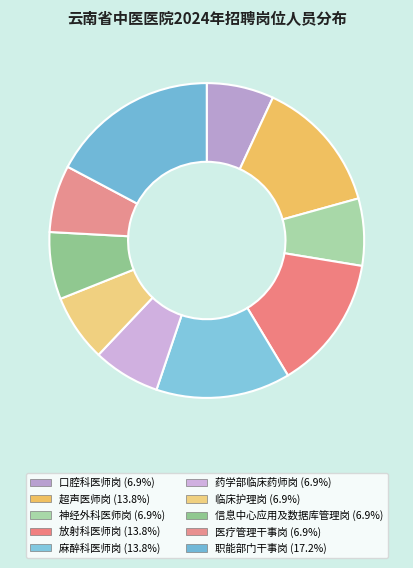

The 神经外科医师岗 slice represents 7% of the pie. True or false?

True